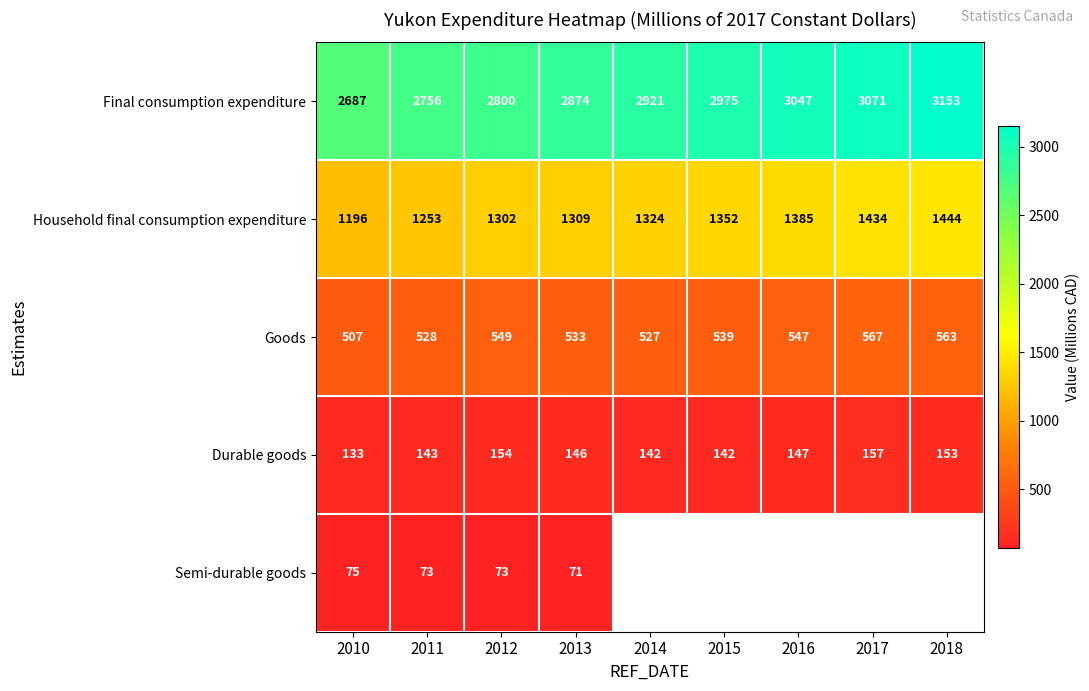

Between 2010 and 2017, which is larger?

2017